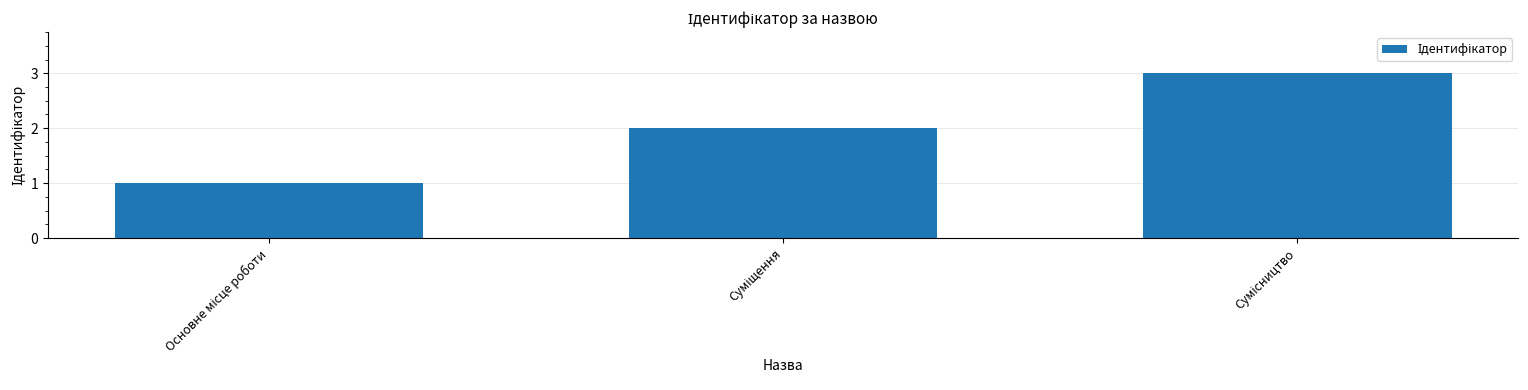

How many bars are there in total?

3